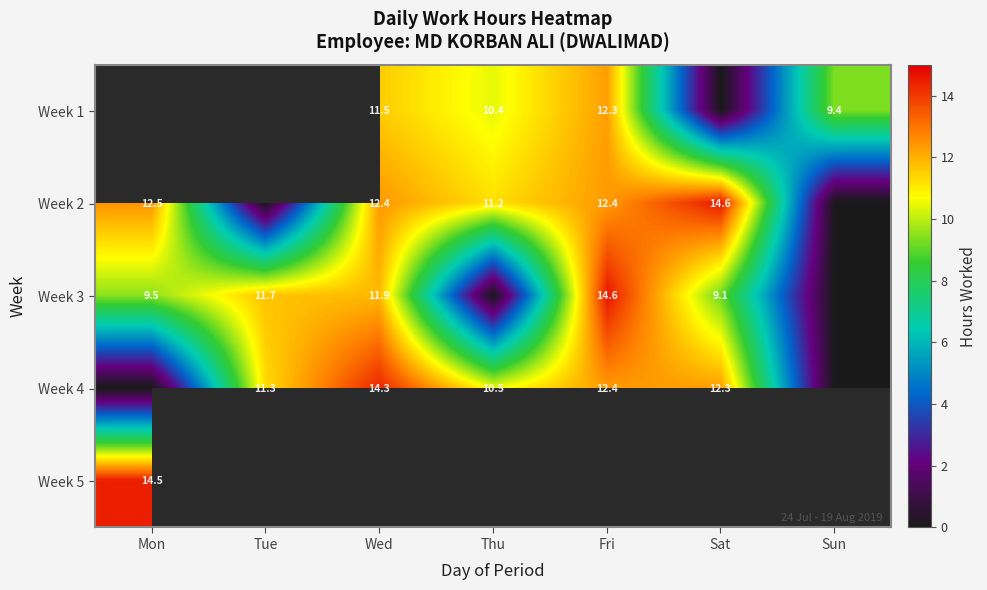

At which label is Week 4 closest to 7?

Thu